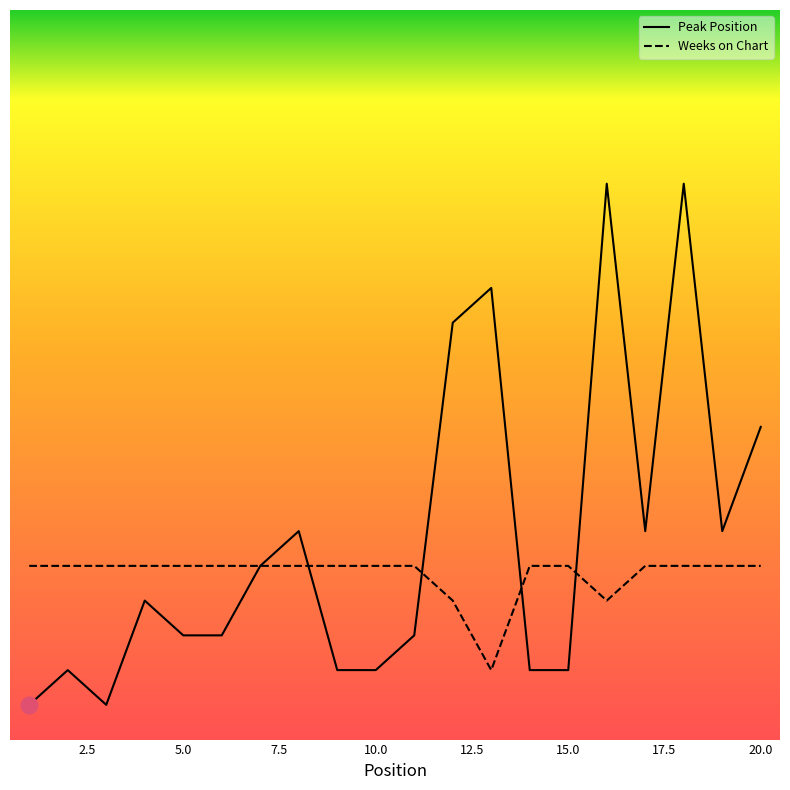

What are all the series names shown in the legend?

Peak Position, Weeks on Chart